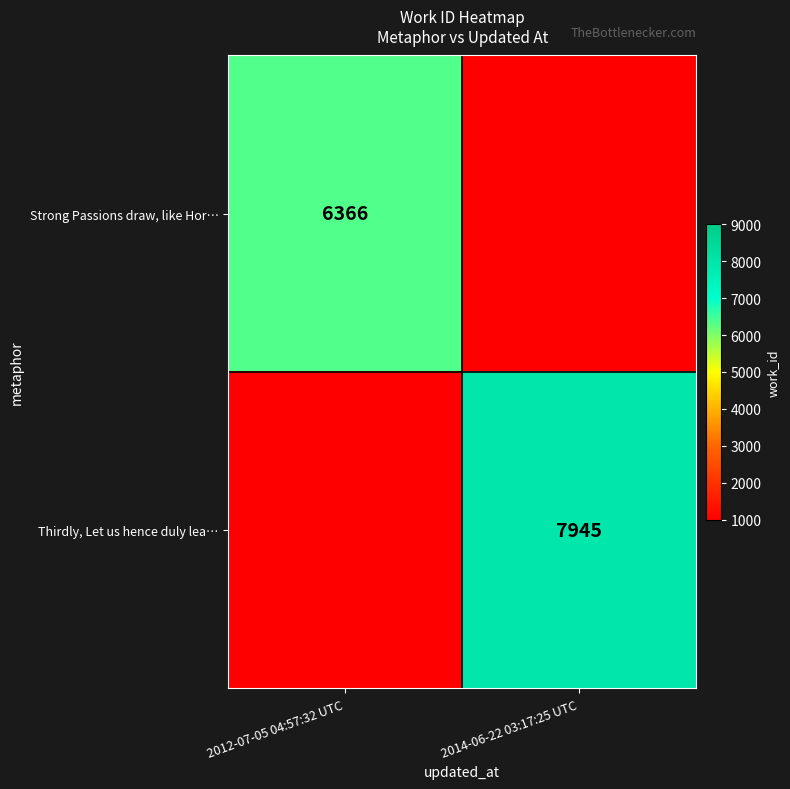

Is it true that Strong Passions draw, like Hor… equals 6366 at 2012-07-05 04:57:32 UTC?

True